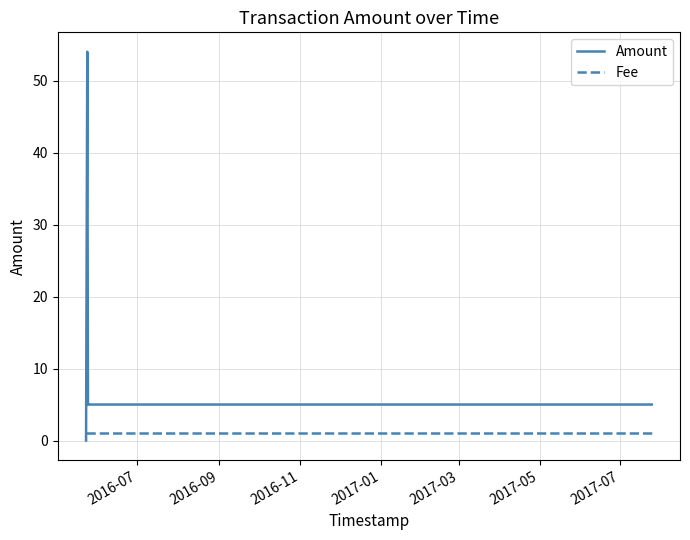

How many distinct data groups are displayed?

2